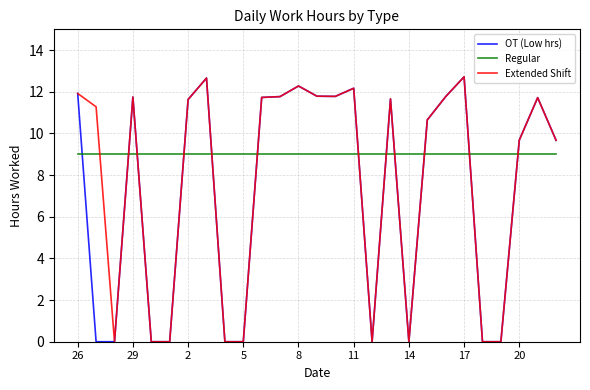

Rank the series by their average value, from highest to lowest.

Regular, Extended Shift, OT (Low hrs)